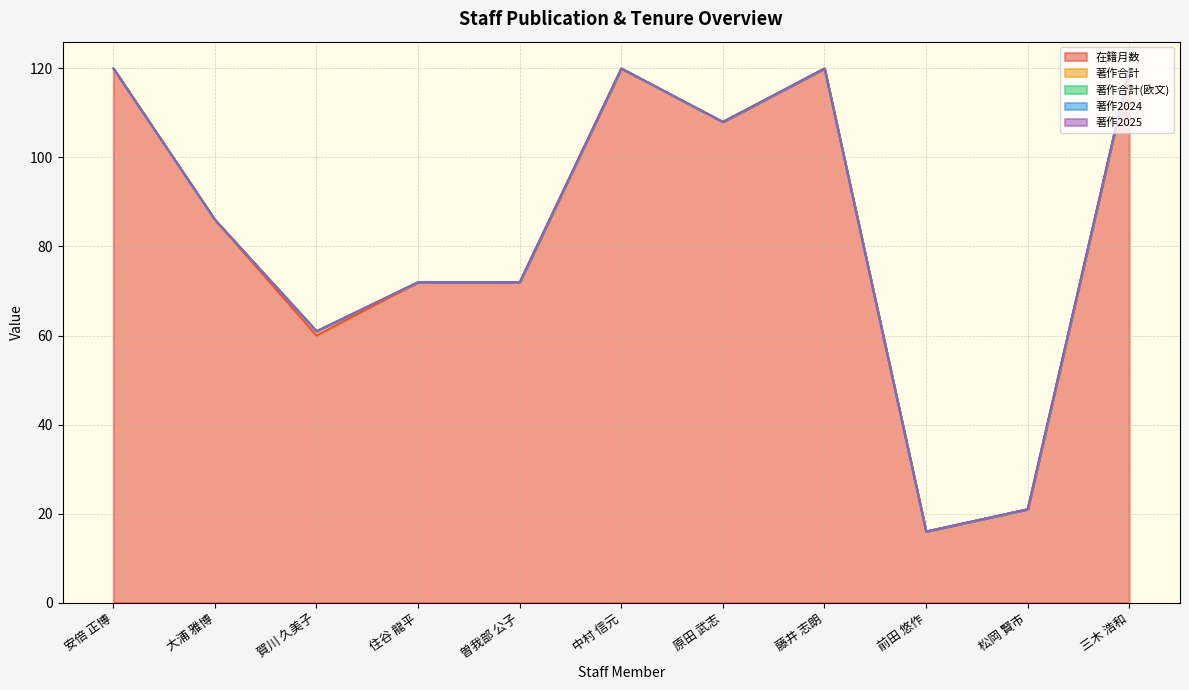

True or false: 著作2024 and 著作2025 intersect in this chart.

False